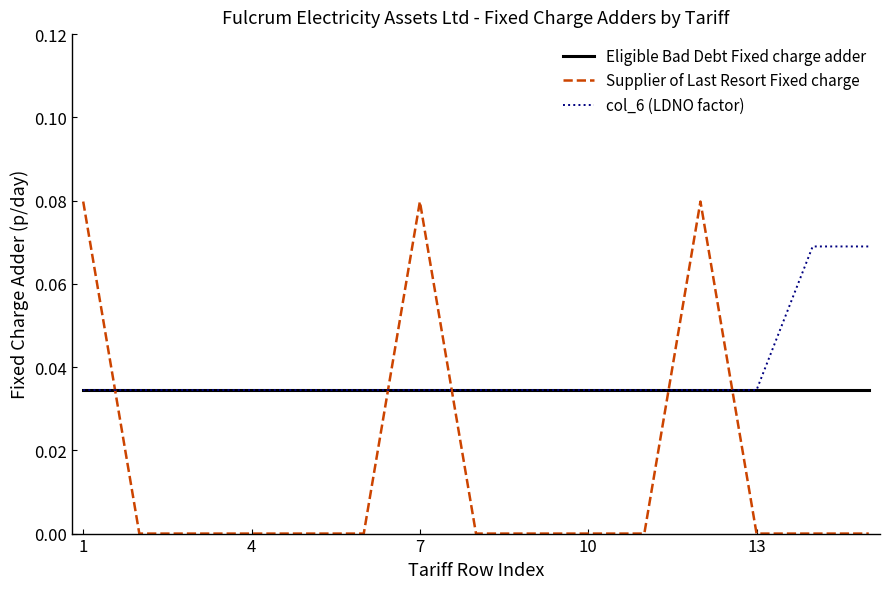

Rank the series by their maximum value, from lowest to highest.

Eligible Bad Debt Fixed charge adder, col_6 (LDNO factor), Supplier of Last Resort Fixed charge